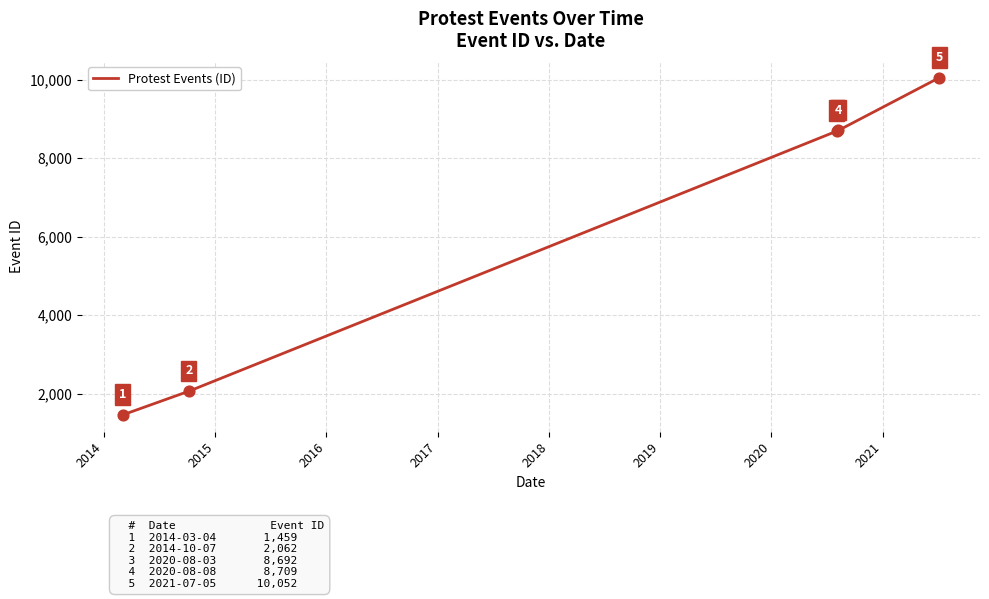

What is the difference between the maximum and minimum values?

8593